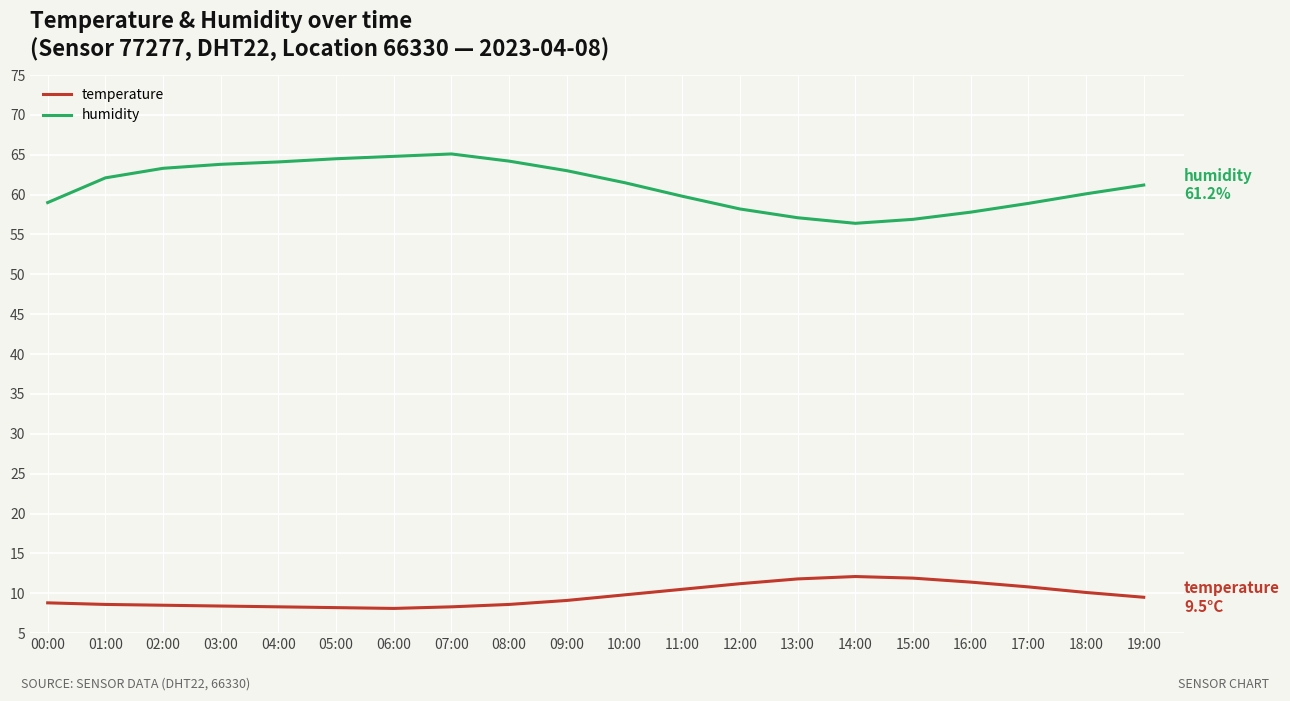

Rank the series by their average value, from lowest to highest.

temperature, humidity